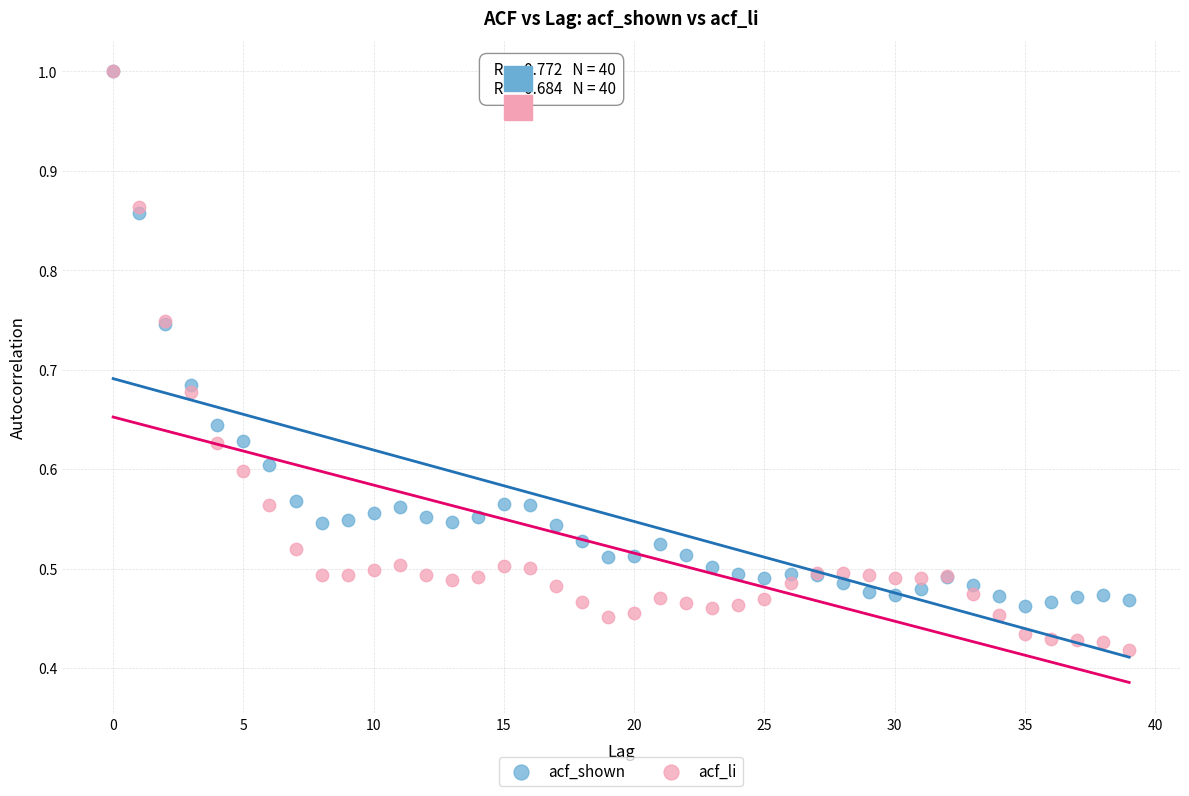

What are all the series names shown in the legend?

acf_shown, acf_li